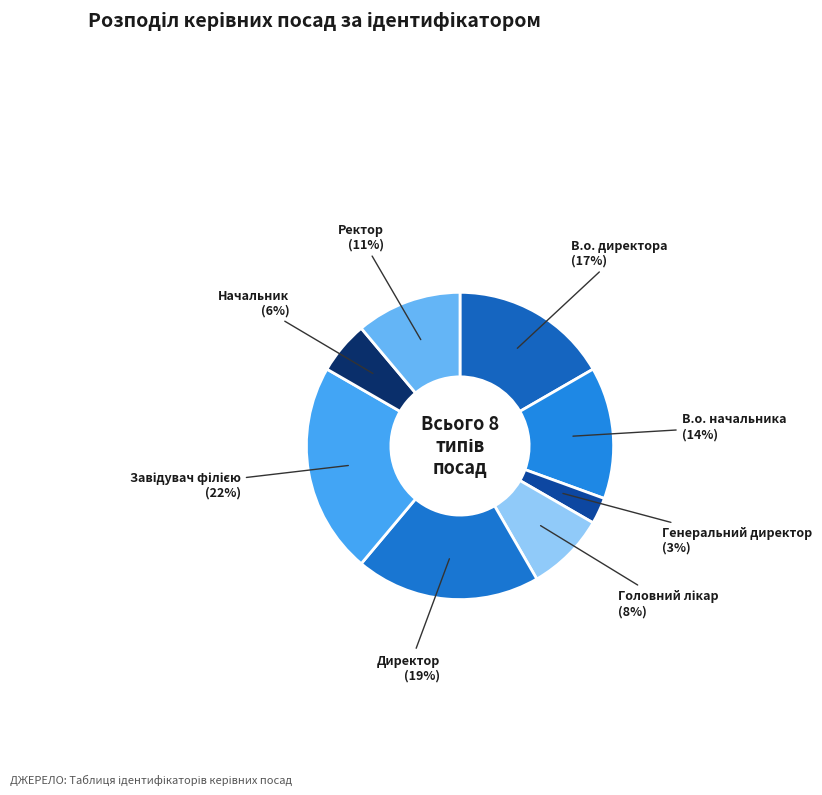

Does Начальник represent more than half of the total?

No